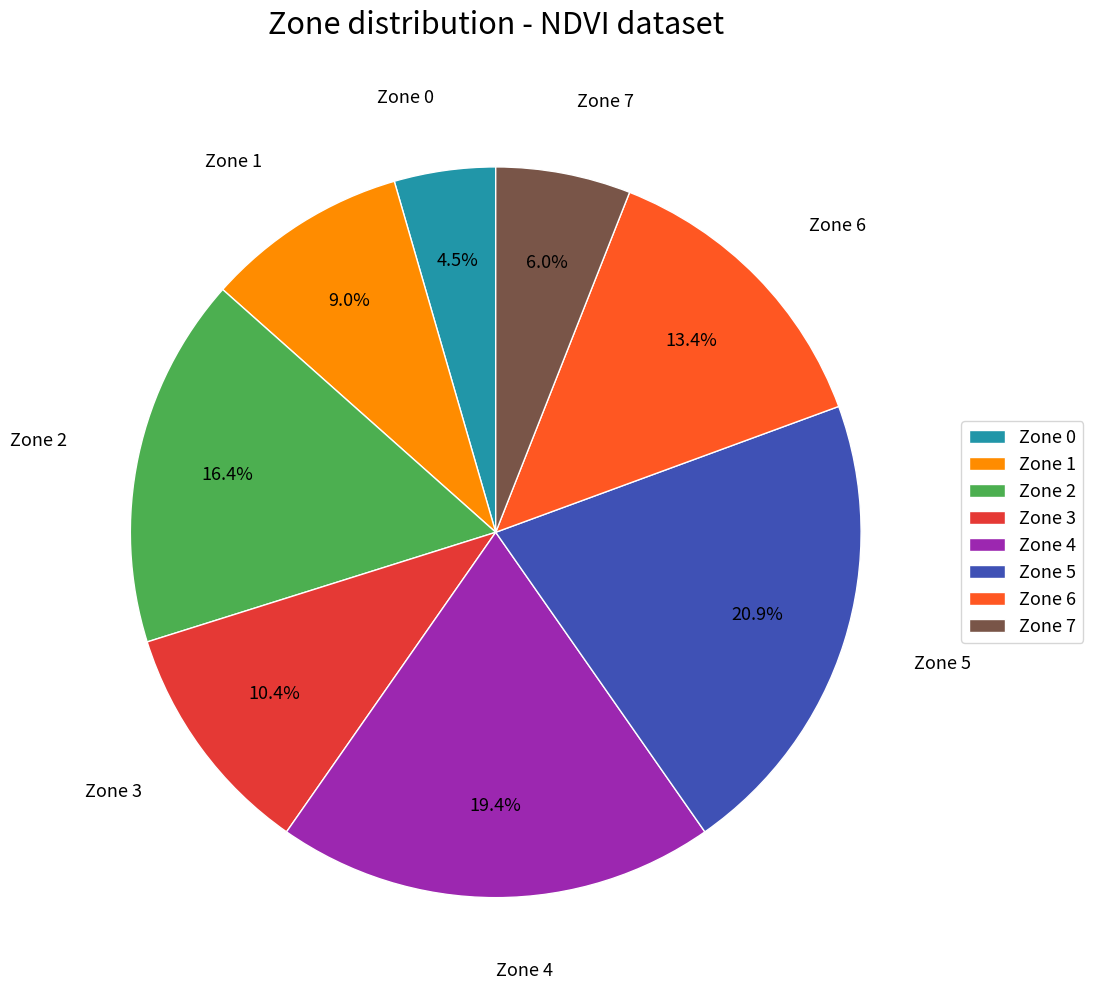

Is there a majority slice in this chart?

No